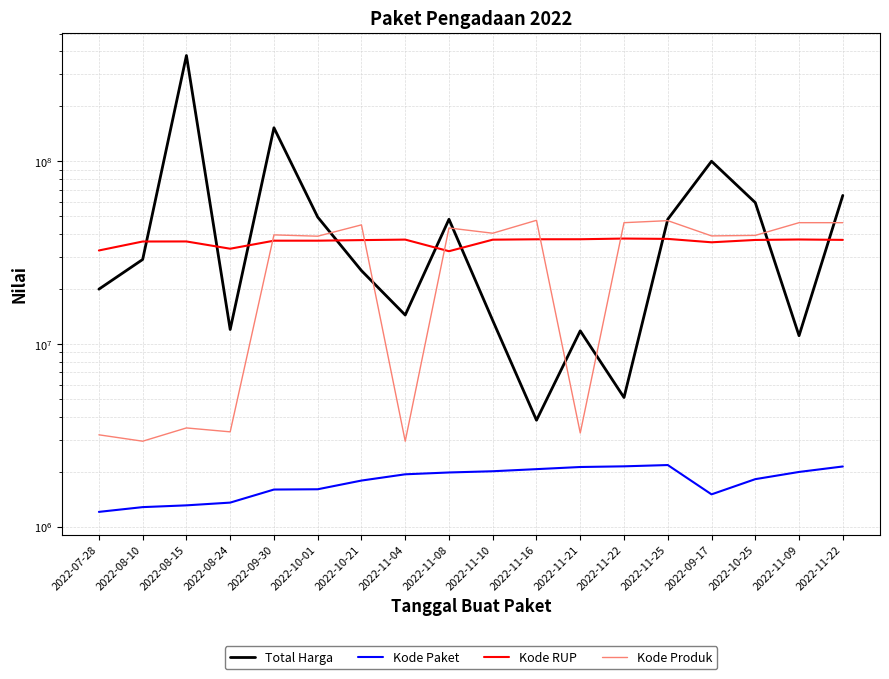

How many data points in Kode Produk are above 39541807?

8